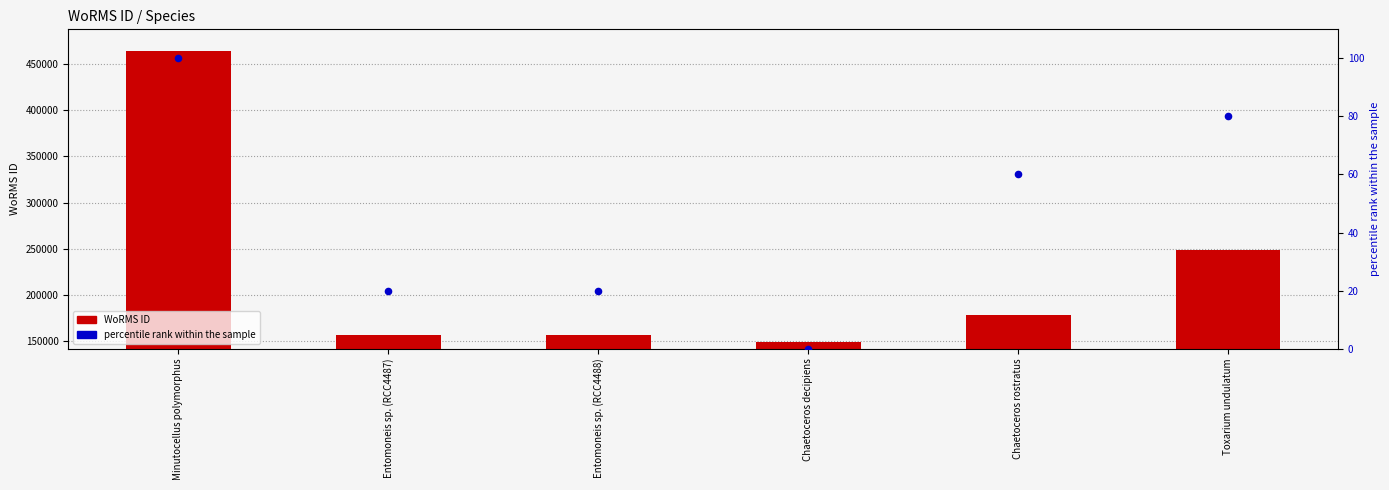

Which series has the largest total across all categories?

WoRMS ID